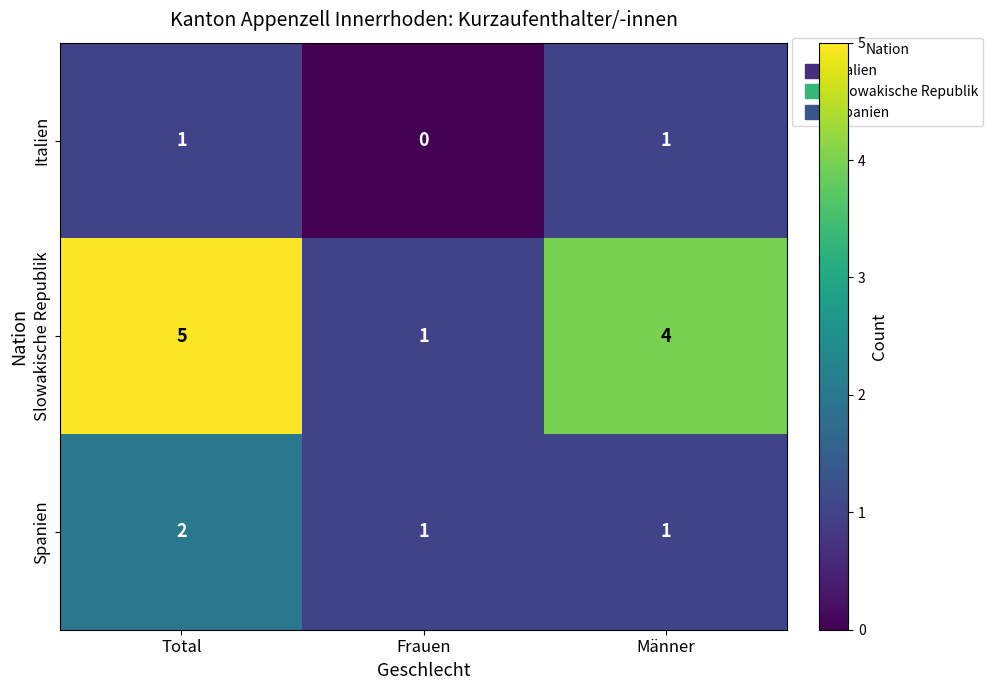

At which label does Slowakische Republik first exceed 4?

Total